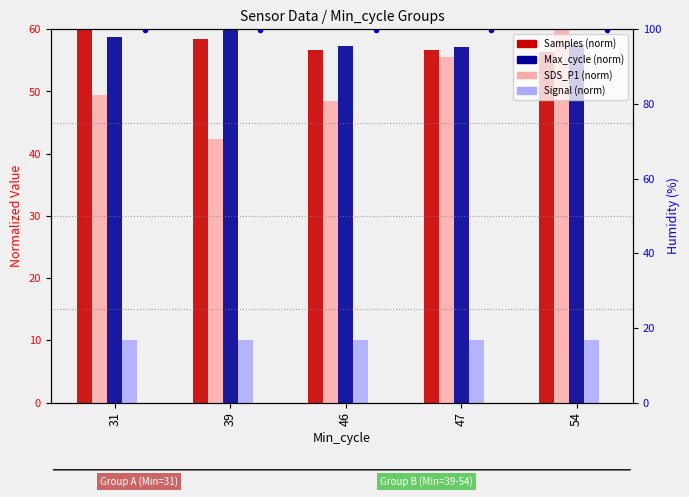

Rank the categories by Samples (norm) value from highest to lowest.

31, 39, 47, 46, 54